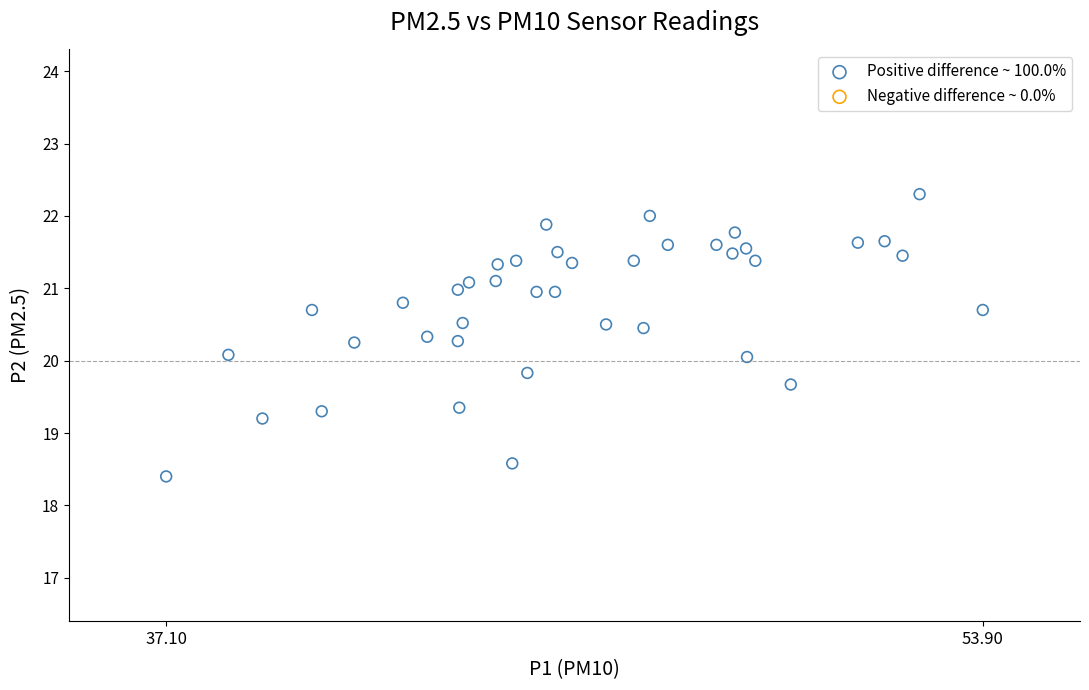

What is the range of Y values (max minus min)?

3.9